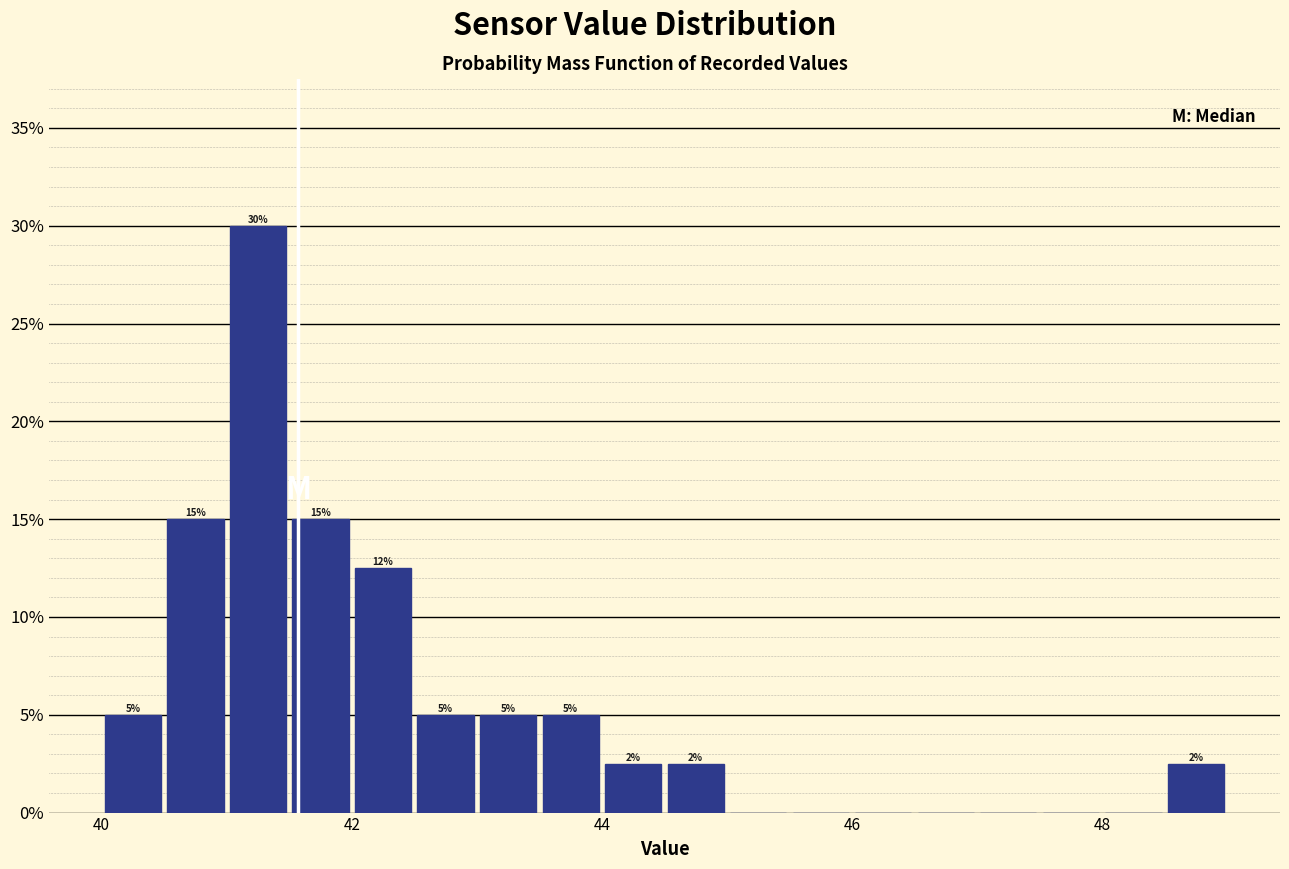

Around what value on the x-axis is the tallest bar? Give the approximate position of its centre, as read against the axis.

41.2